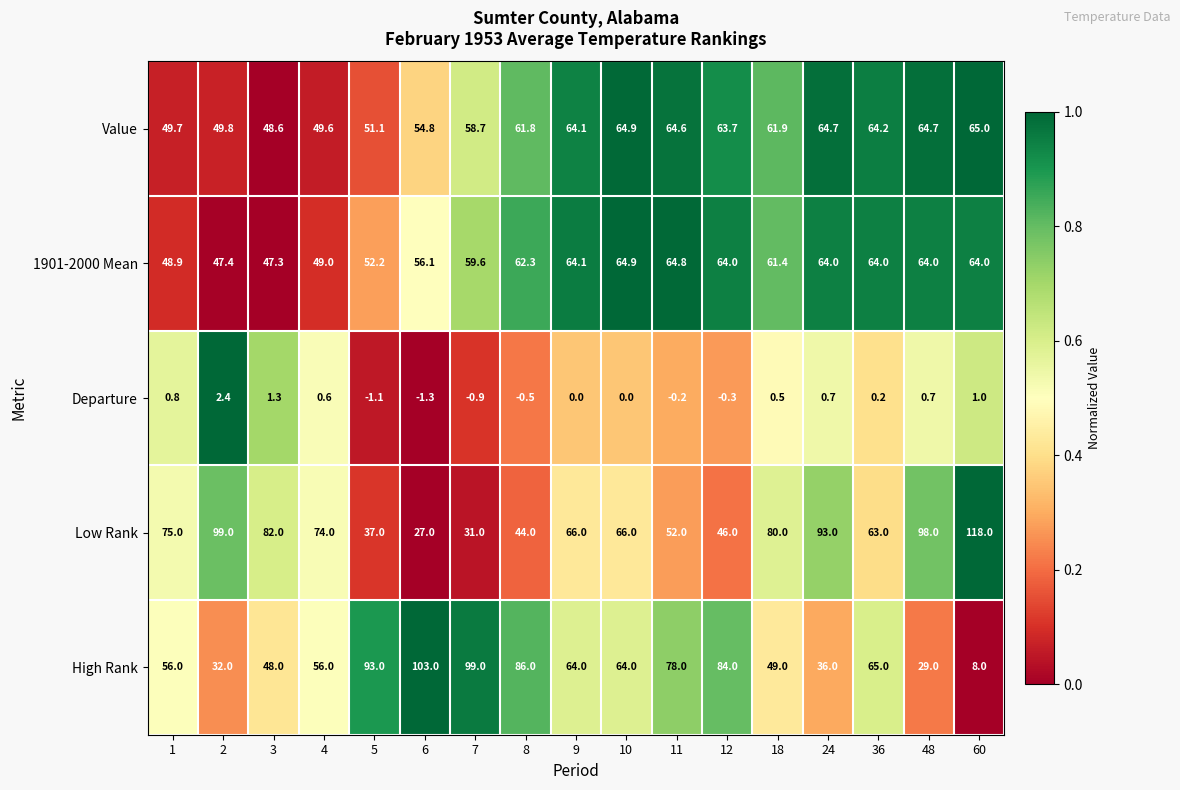

The value of Value at 3 is 33.6. True or false?

False